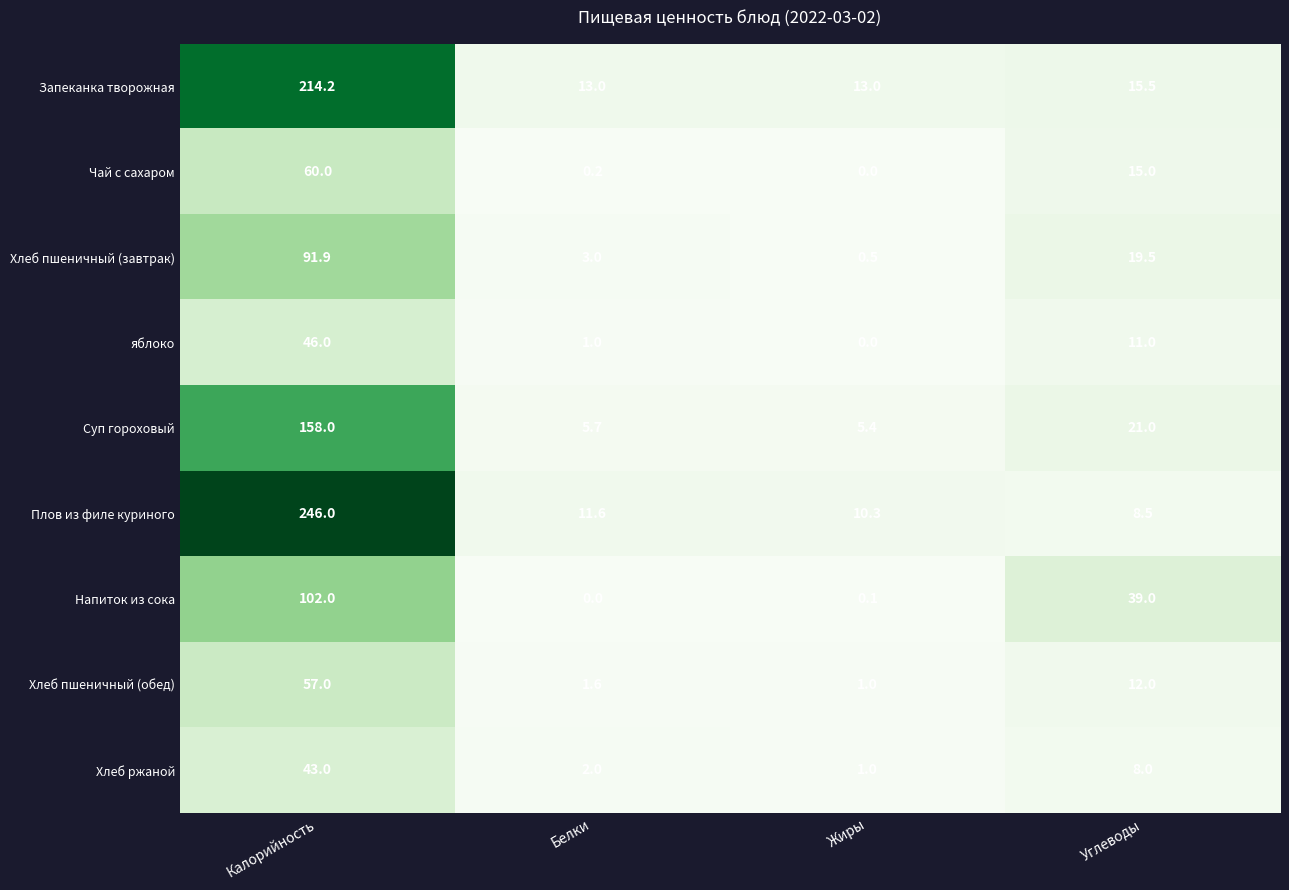

Count the number of data series in this chart.

9